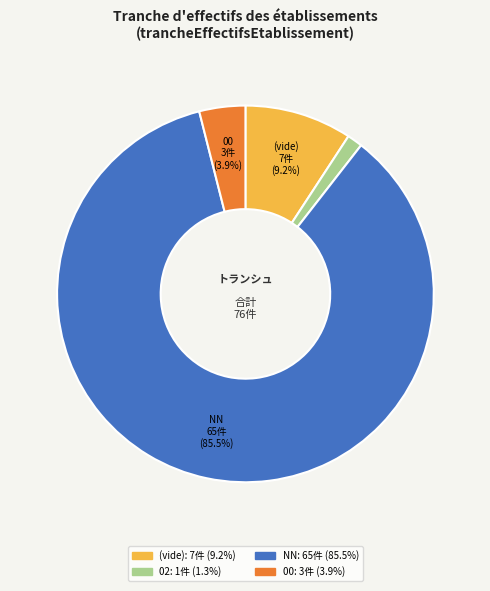

Is there any slice that represents more than half of the pie?

Yes